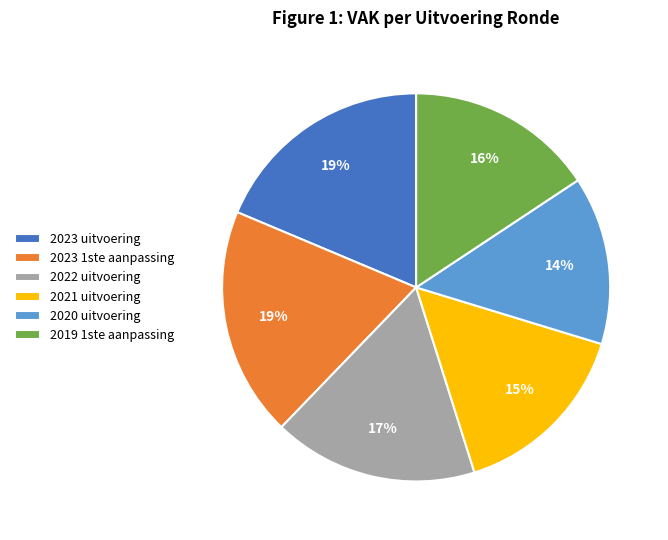

To the nearest percent, what portion does 2019 1ste aanpassing represent?

16%